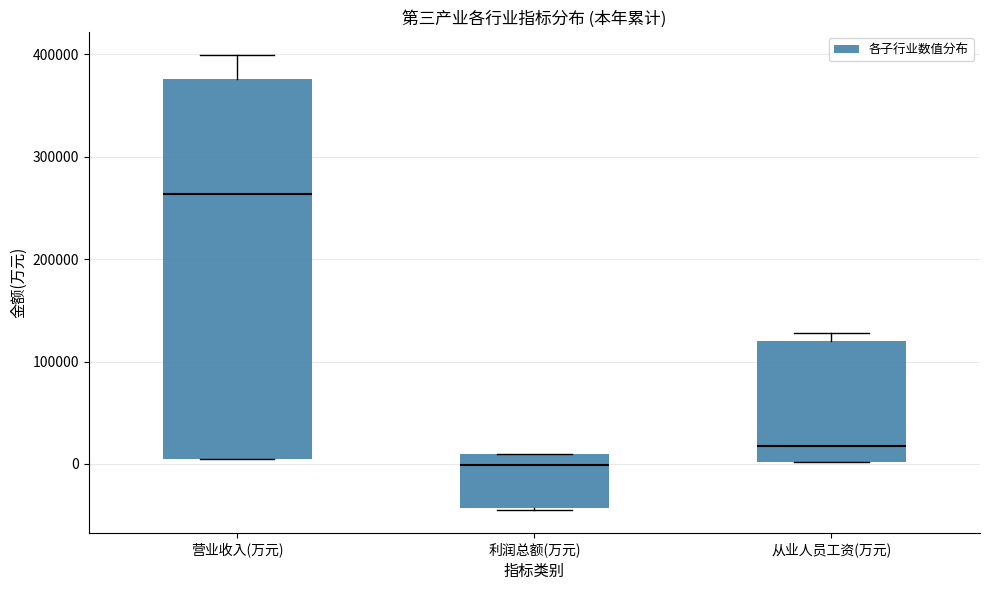

Where is the lower edge of the box for 营业收入(万元) on the y-axis? The values are not printed on the chart, so give them approximately, as read against the axis.

0